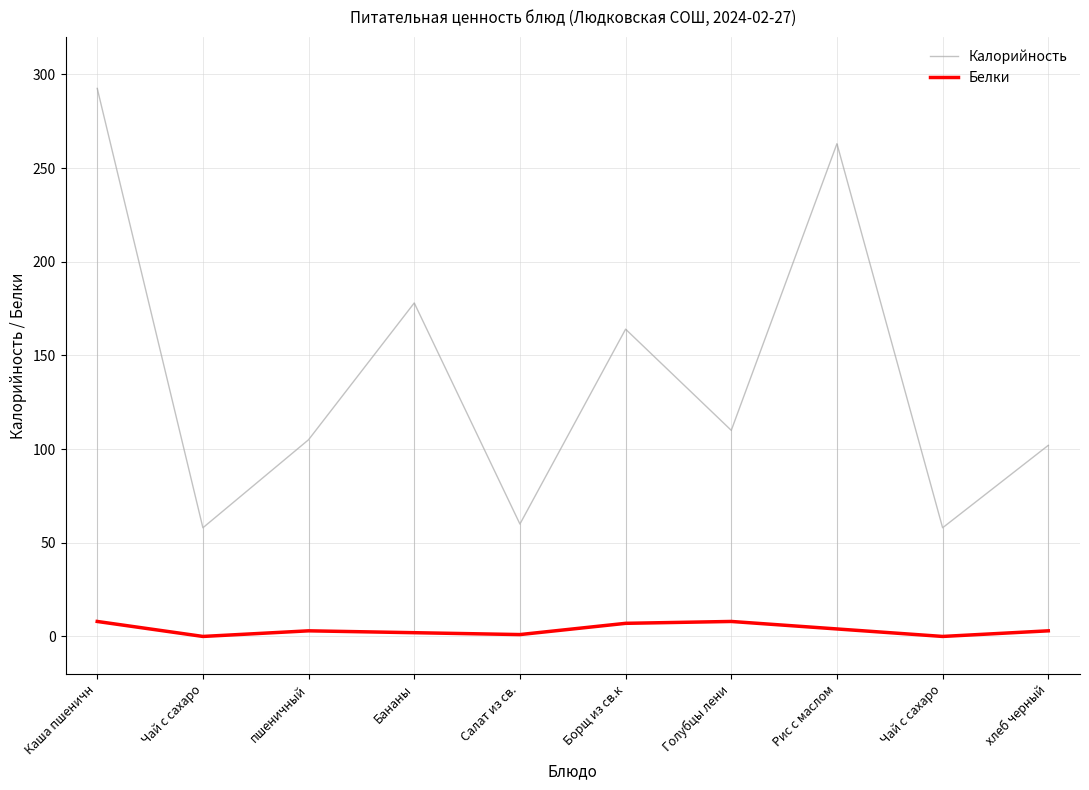

Does the chart display data point markers on the line(s)?

No